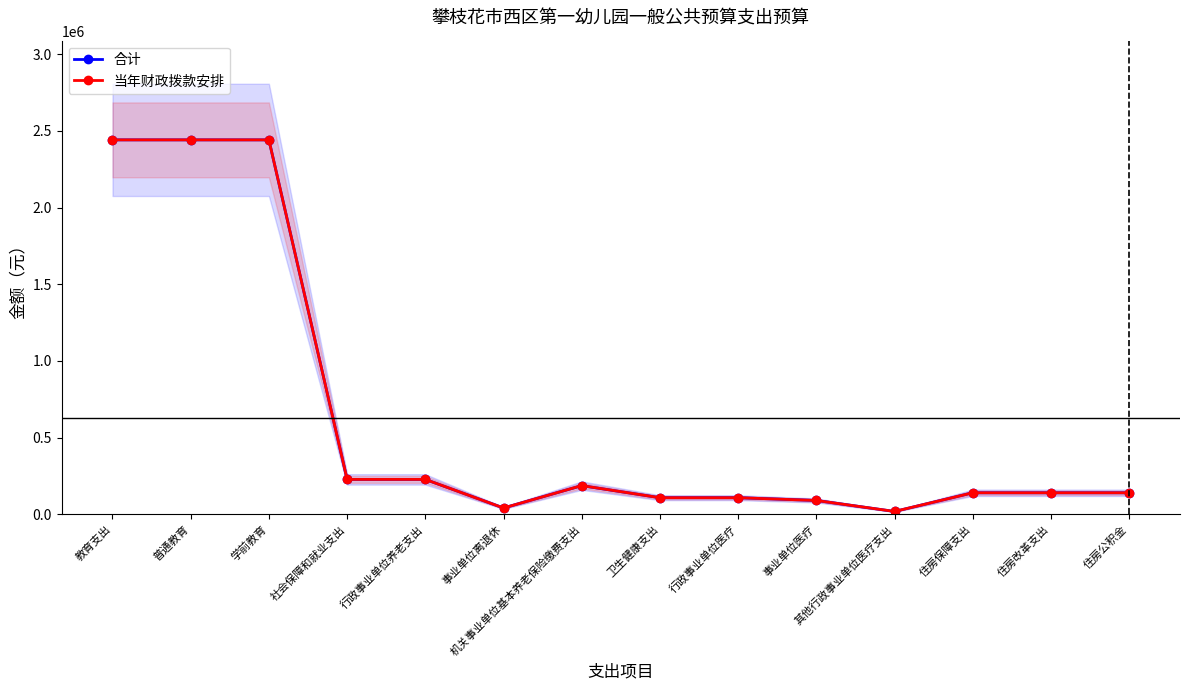

True or false: 当年财政拨款安排 and 合计 intersect in this chart.

False